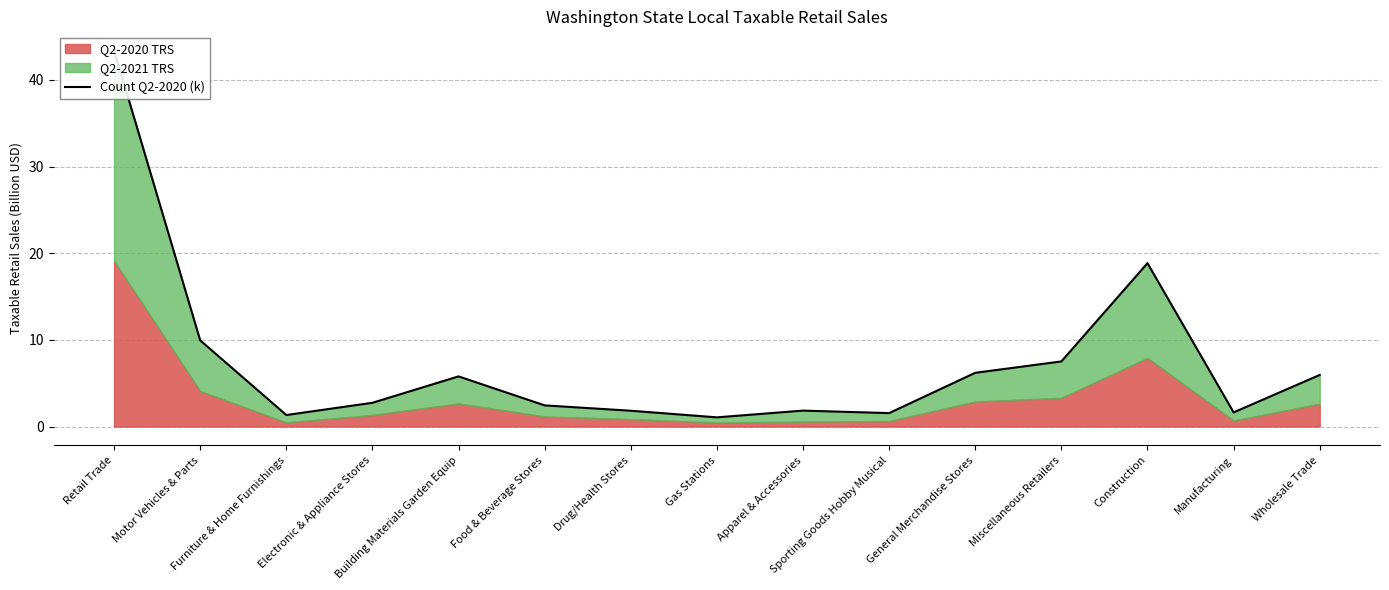

Which has a higher value, Retail Trade or Sporting Goods Hobby Musical?

Retail Trade